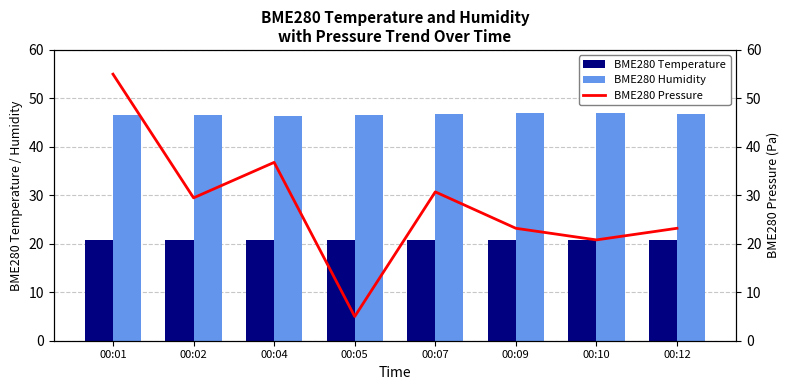

What are all the series names shown in the legend?

BME280 Temperature, BME280 Humidity, BME280 Pressure